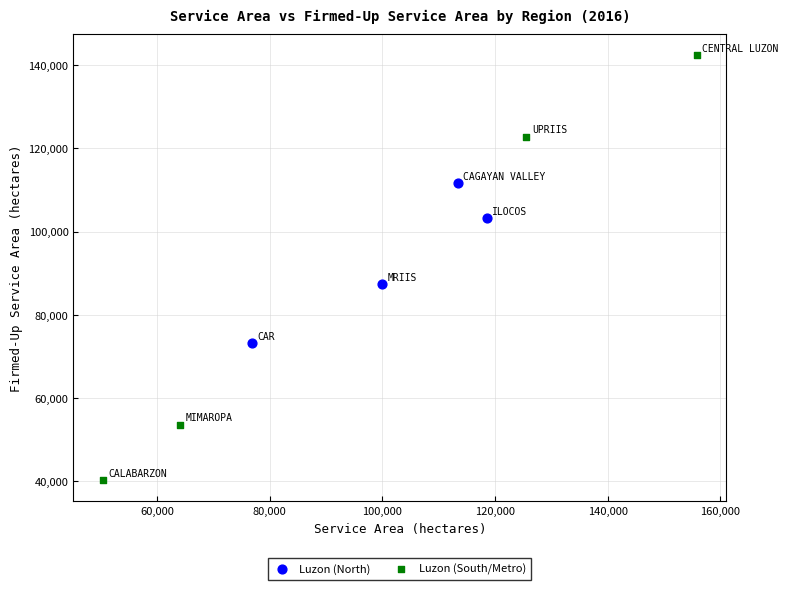

Which series reaches the maximum Y coordinate?

Luzon (South/Metro)